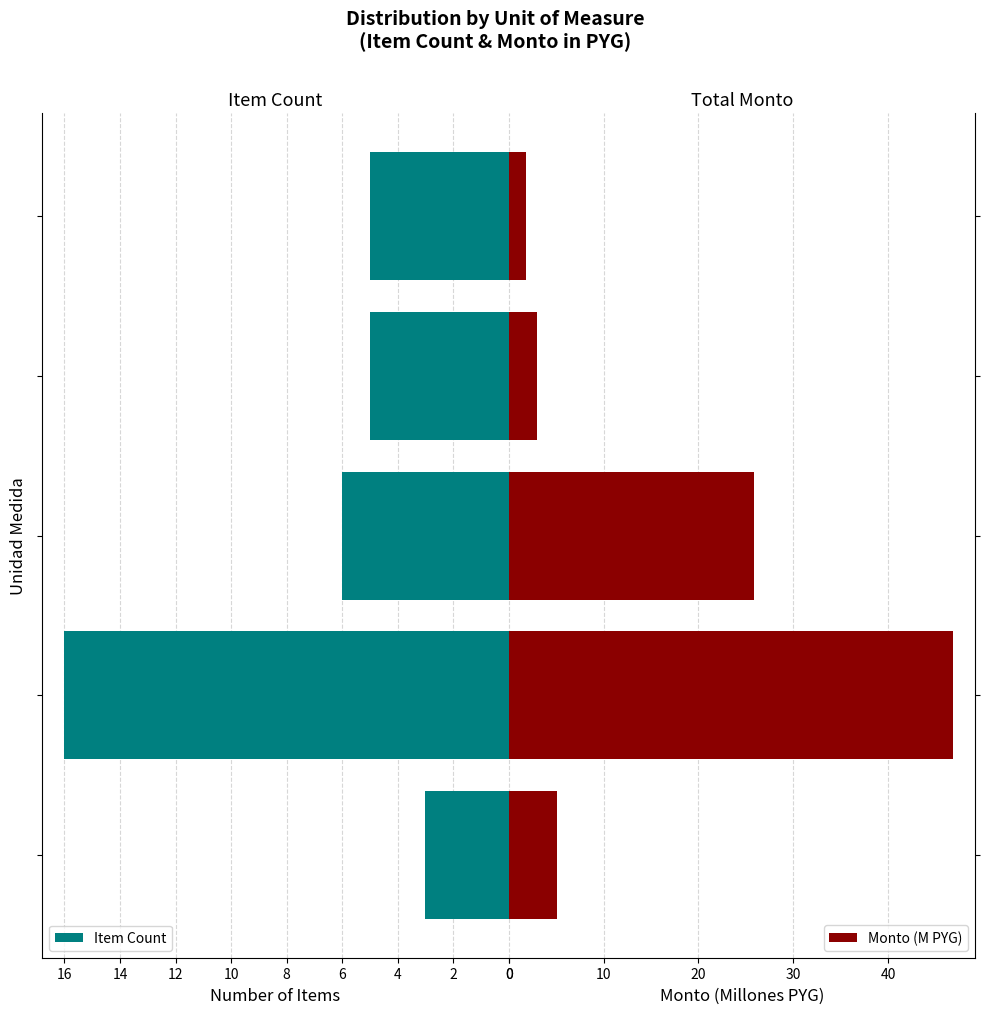

What is the sum of all Item Count values?

35